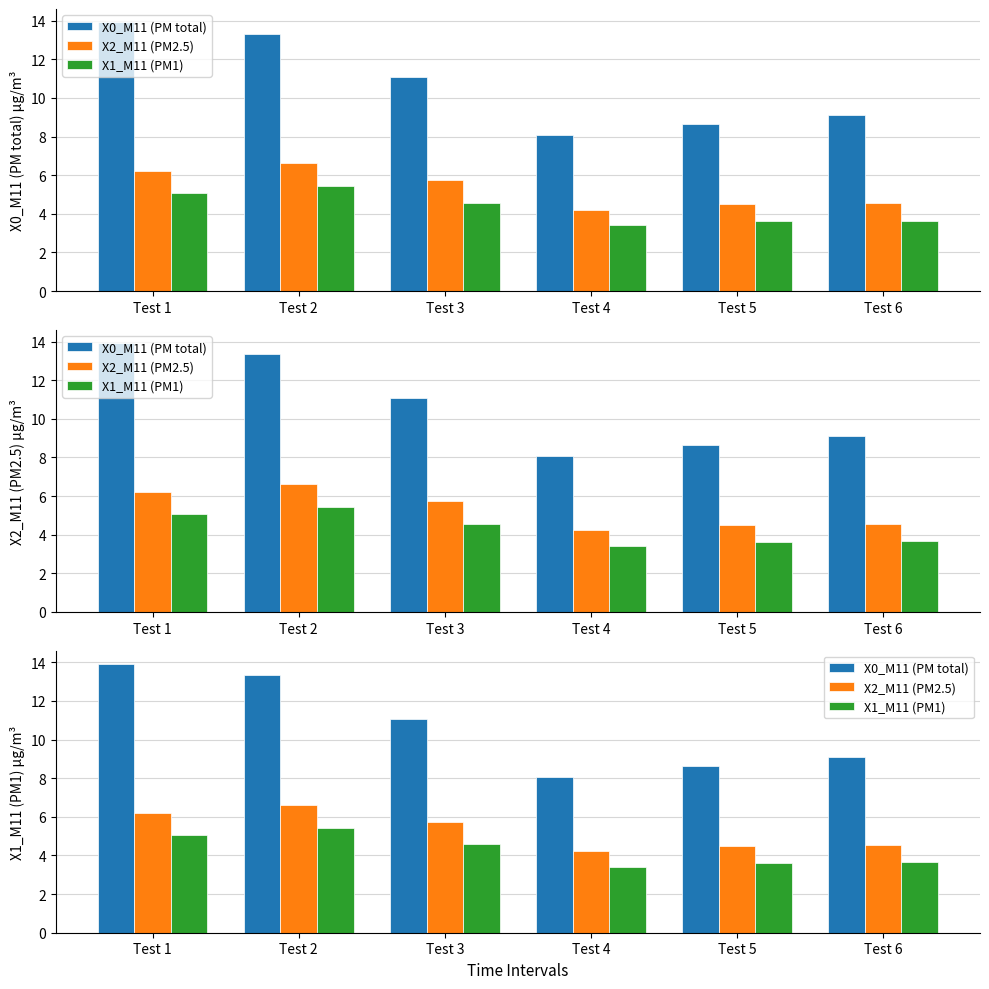

The value of X1_M11 (PM1) at Test 6 is 5.1. True or false?

False